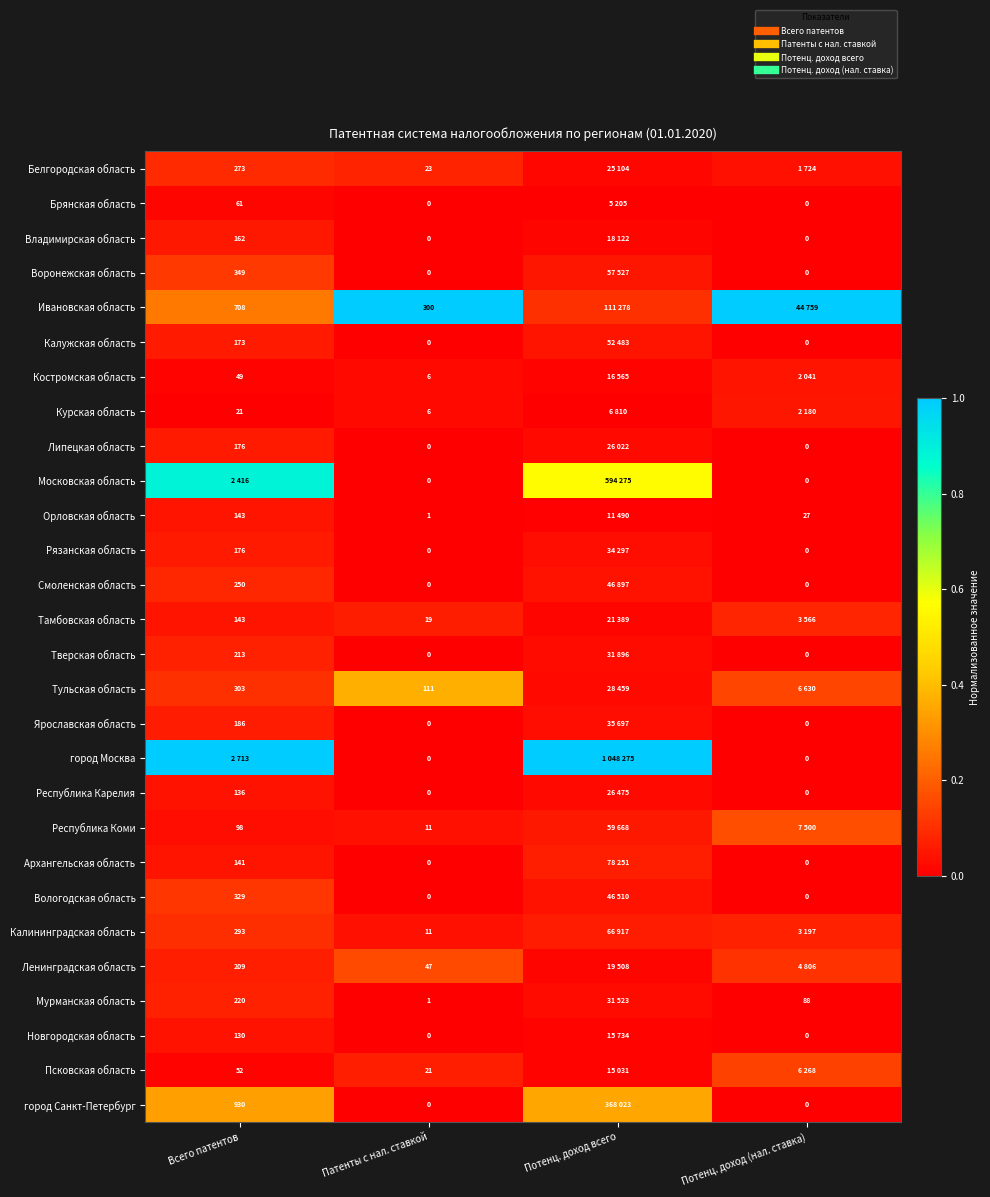

The Владимирская область series shows 0.0 at Патенты с нал. ставкой. True or false?

True